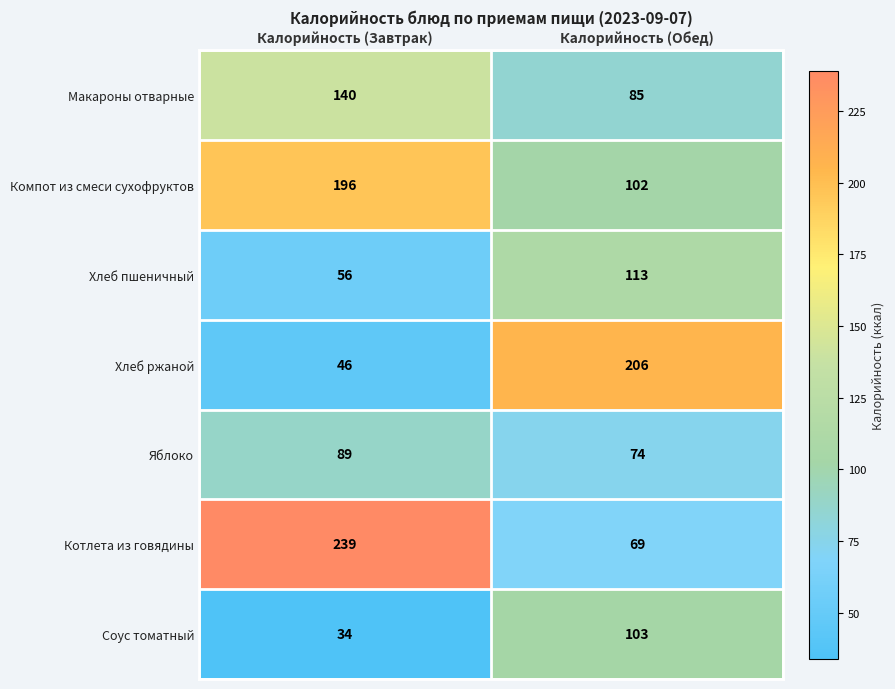

Reading right to left, what are all the values shown in this chart?

Макароны отварные: 85	140
Компот из смеси сухофруктов: 102	196
Хлеб пшеничный: 113	56
Хлеб ржаной: 206	46
Яблоко: 74	89
Котлета из говядины: 69	239
Соус томатный: 103	34